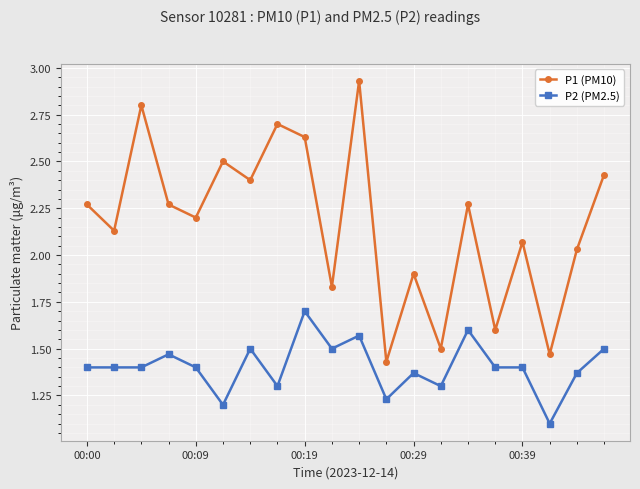

Which series has the widest spread of values?

P1 (PM10)